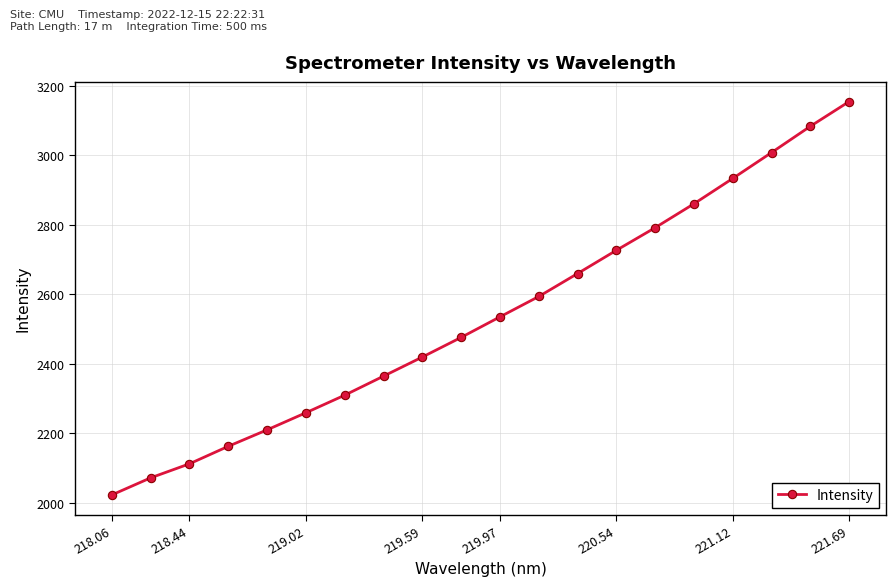

How many values are below 2535?

10